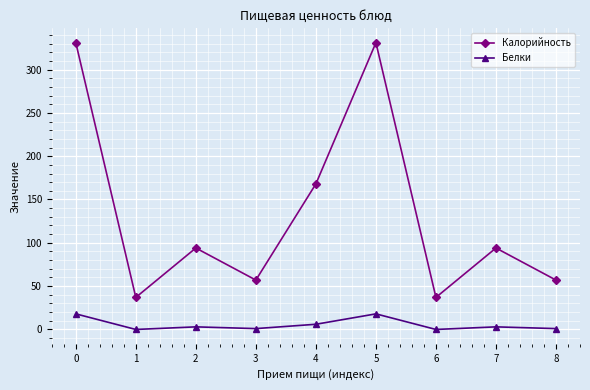

True or false: Калорийность and Белки intersect in this chart.

False